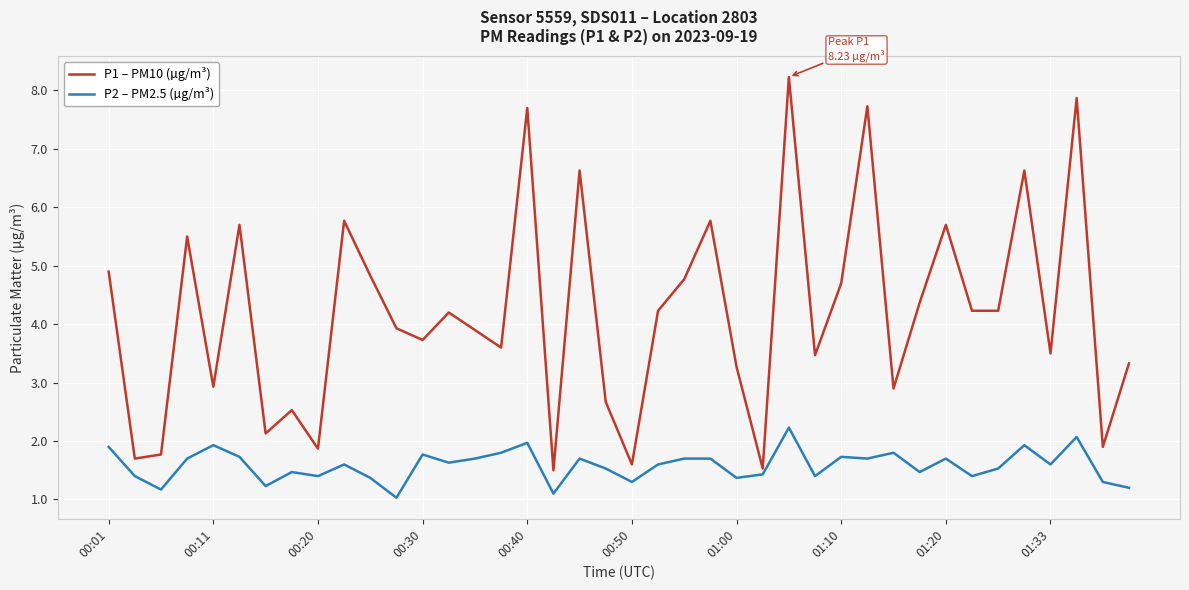

What is the difference between the maximum and minimum values in the P2 – PM2.5 (µg/m³) series?

1.2